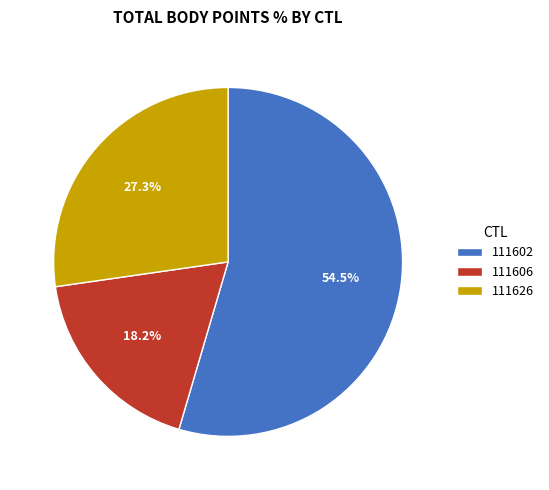

Which slice is the smallest?

111606